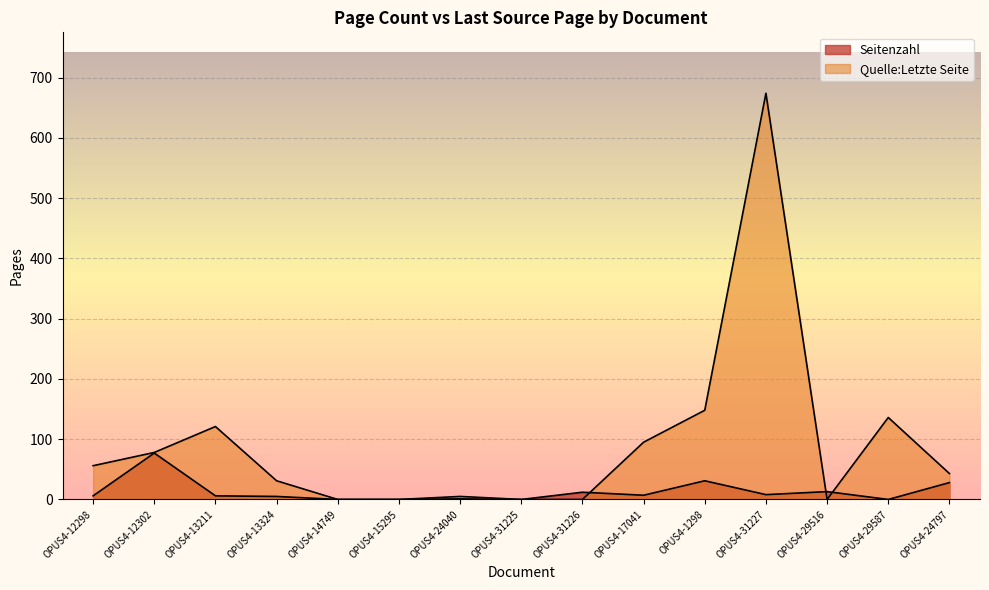

How many intersections are there between Seitenzahl and Quelle:Letzte Seite?

3